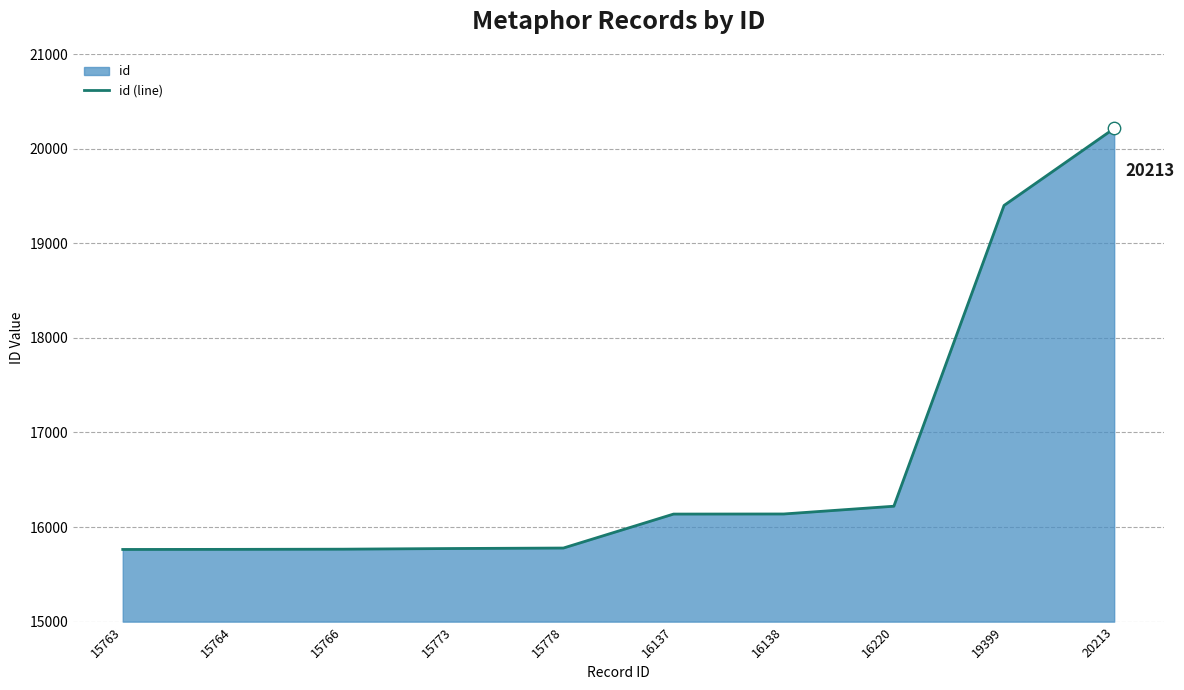

What is the change in value from 16137 to 16138?

+1